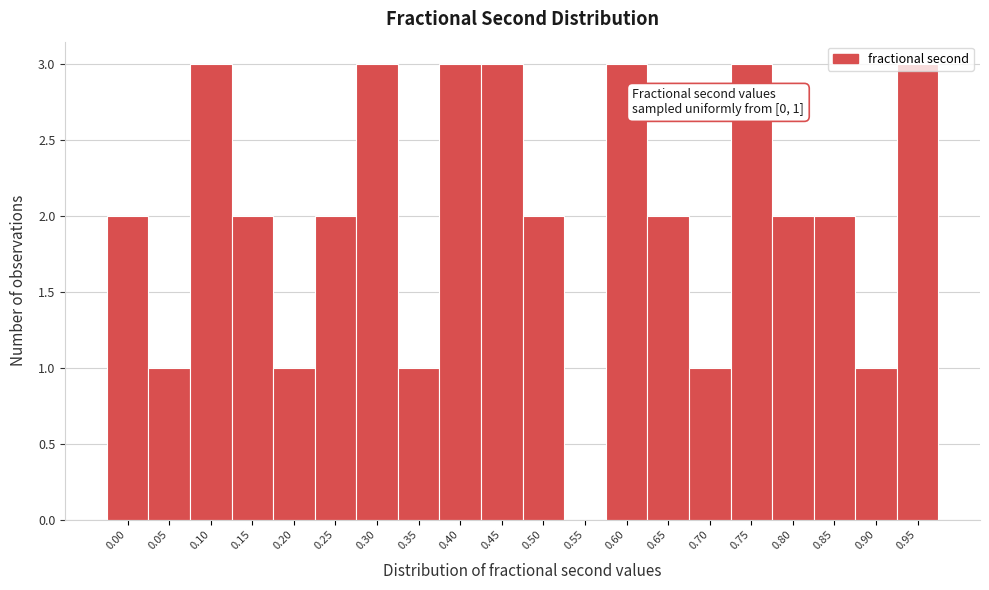

What is the sum of all values?

40